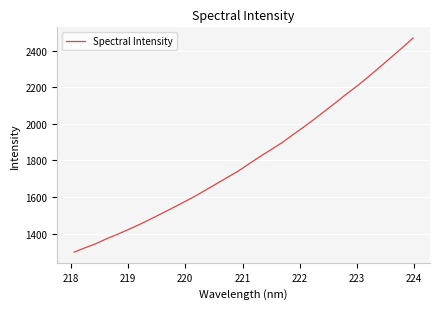

What is the difference between the second highest and second lowest values?

1091.7